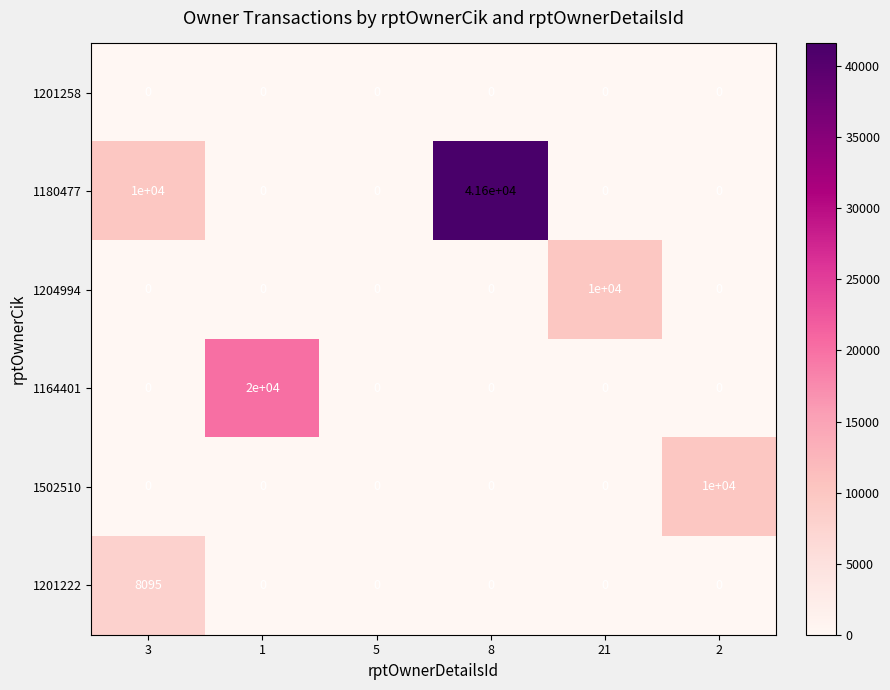

Count the 1180477 values in the range 0 to 10000.

5